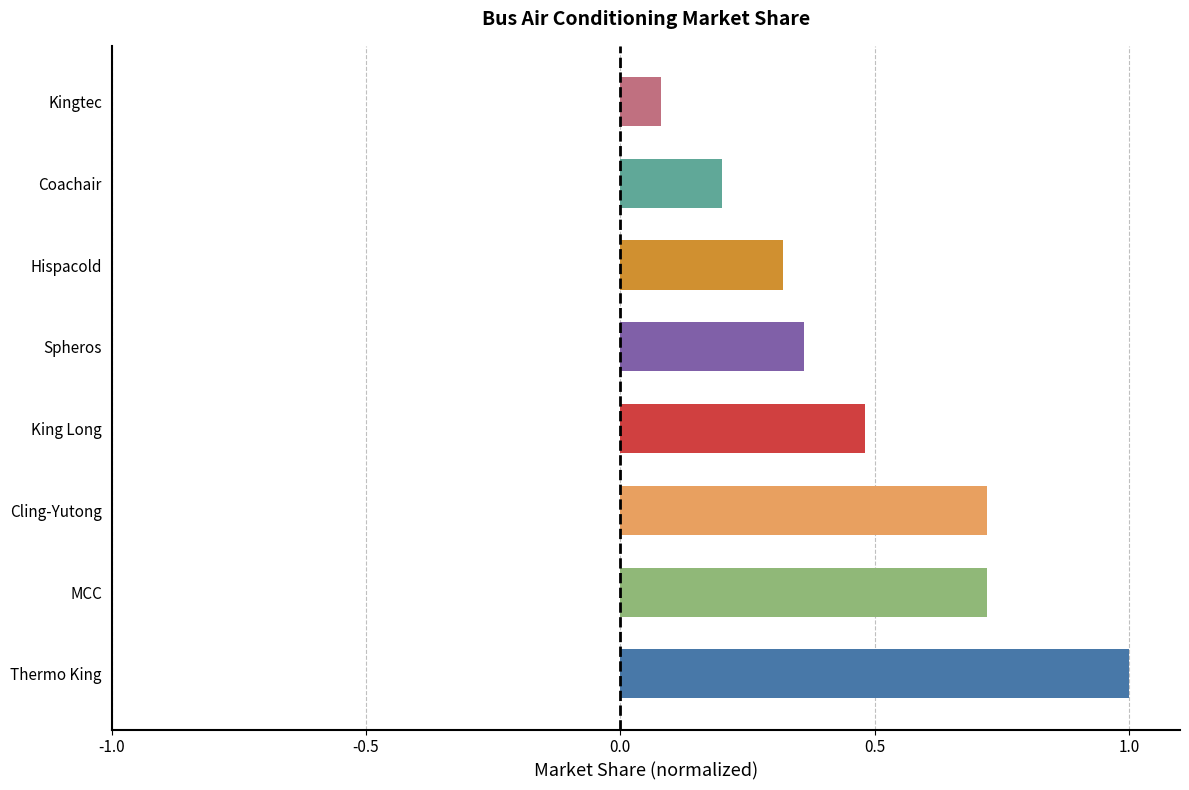

What is the difference between the values at Thermo King and MCC?

0.3